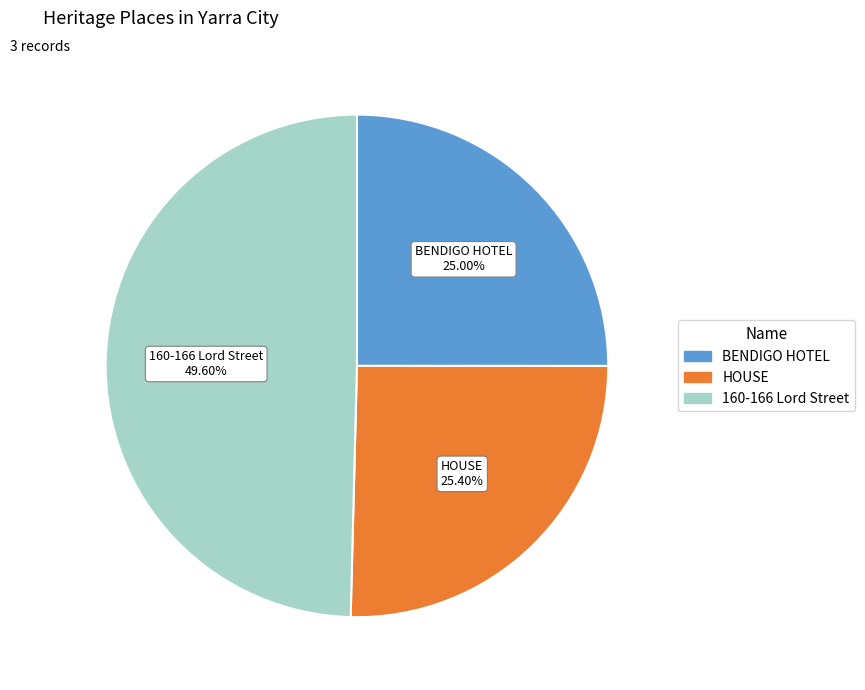

How many segments does this pie chart have?

3